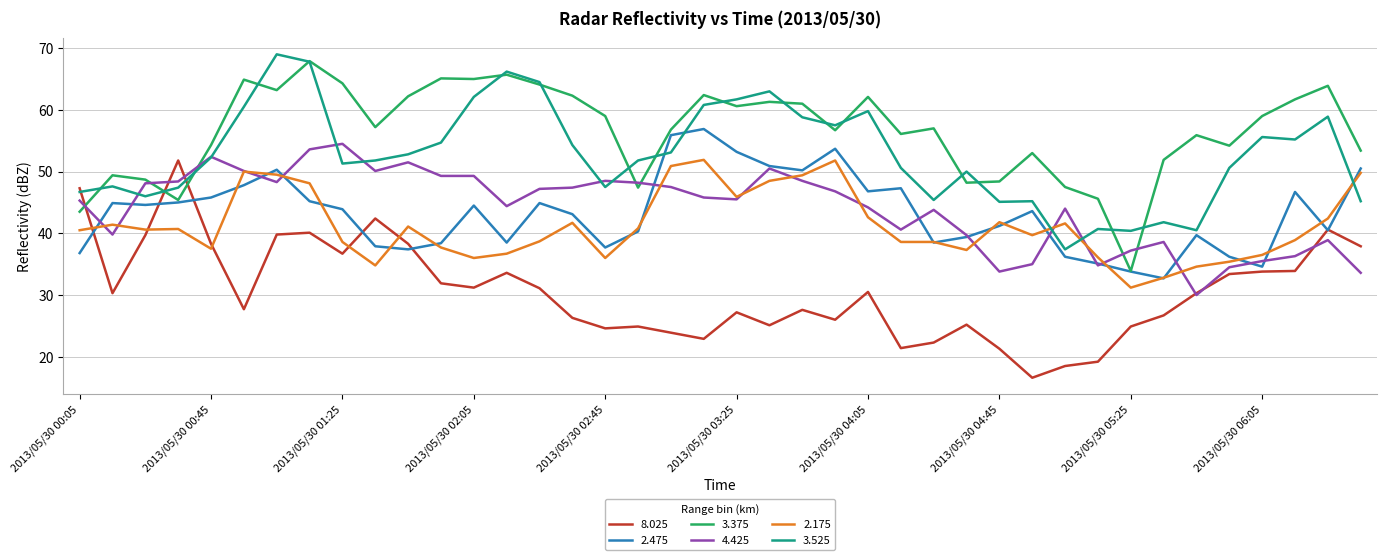

After their last crossing, which series has the higher values: 2.475 or 2.175?

2.475